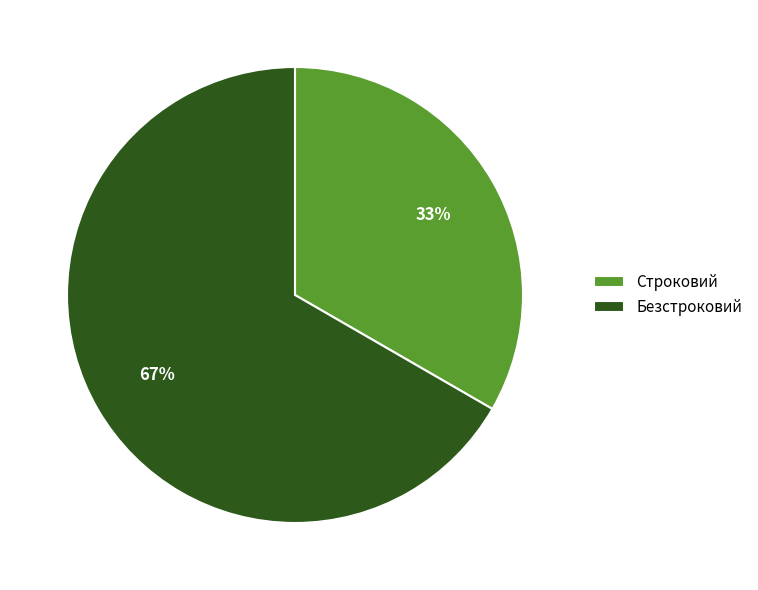

Approximately how many times larger is the value at Строковий compared to Безстроковий?

0.5